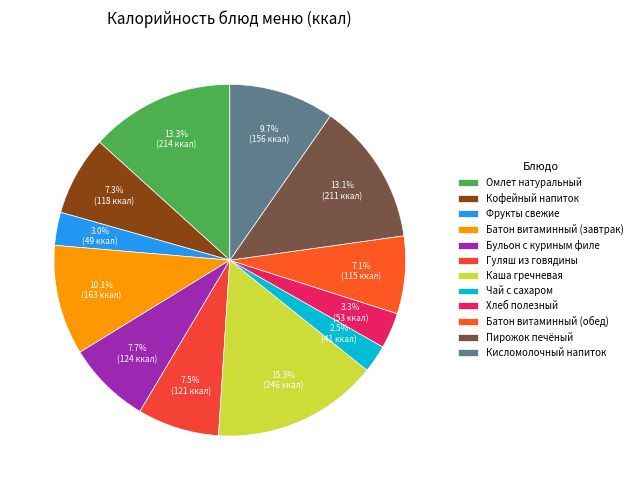

To the nearest percent, what is the difference between the Чай с сахаром and Омлет натуральный slice percentages?

11%